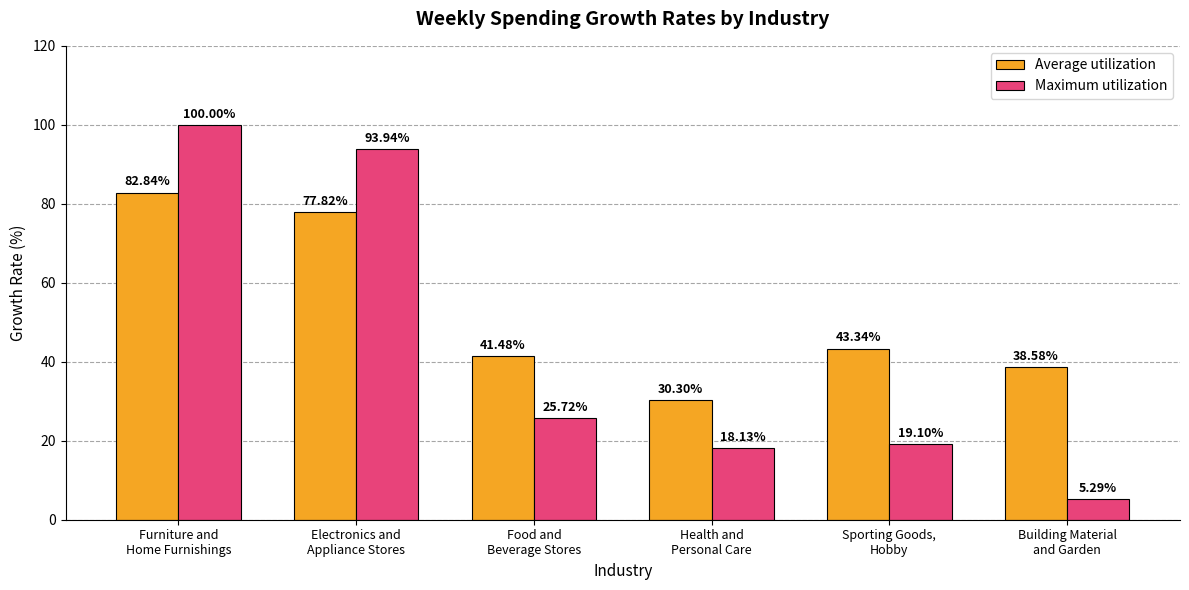

What position from the right is Food and
Beverage Stores?

4